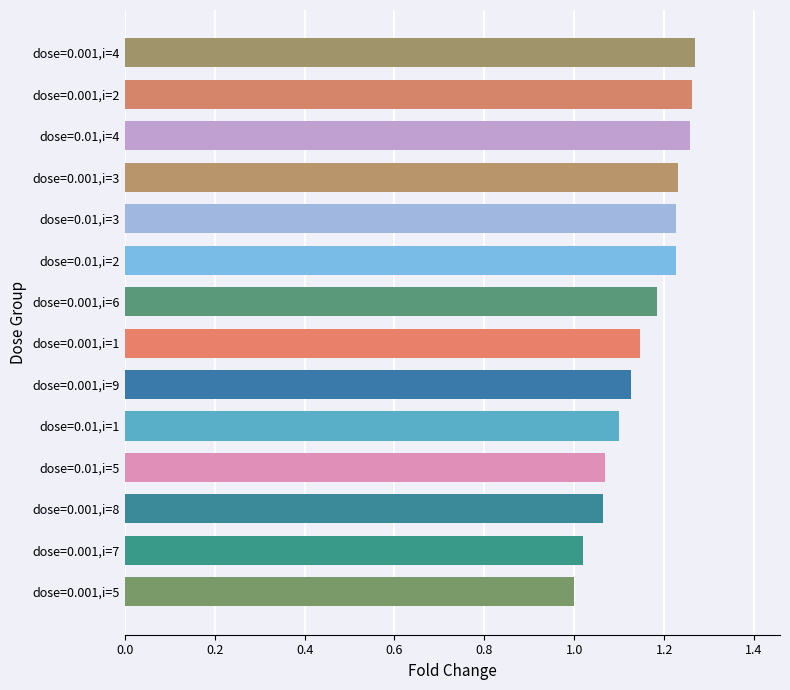

Which has a higher value, dose=0.01,i=1 or dose=0.01,i=2?

dose=0.01,i=2